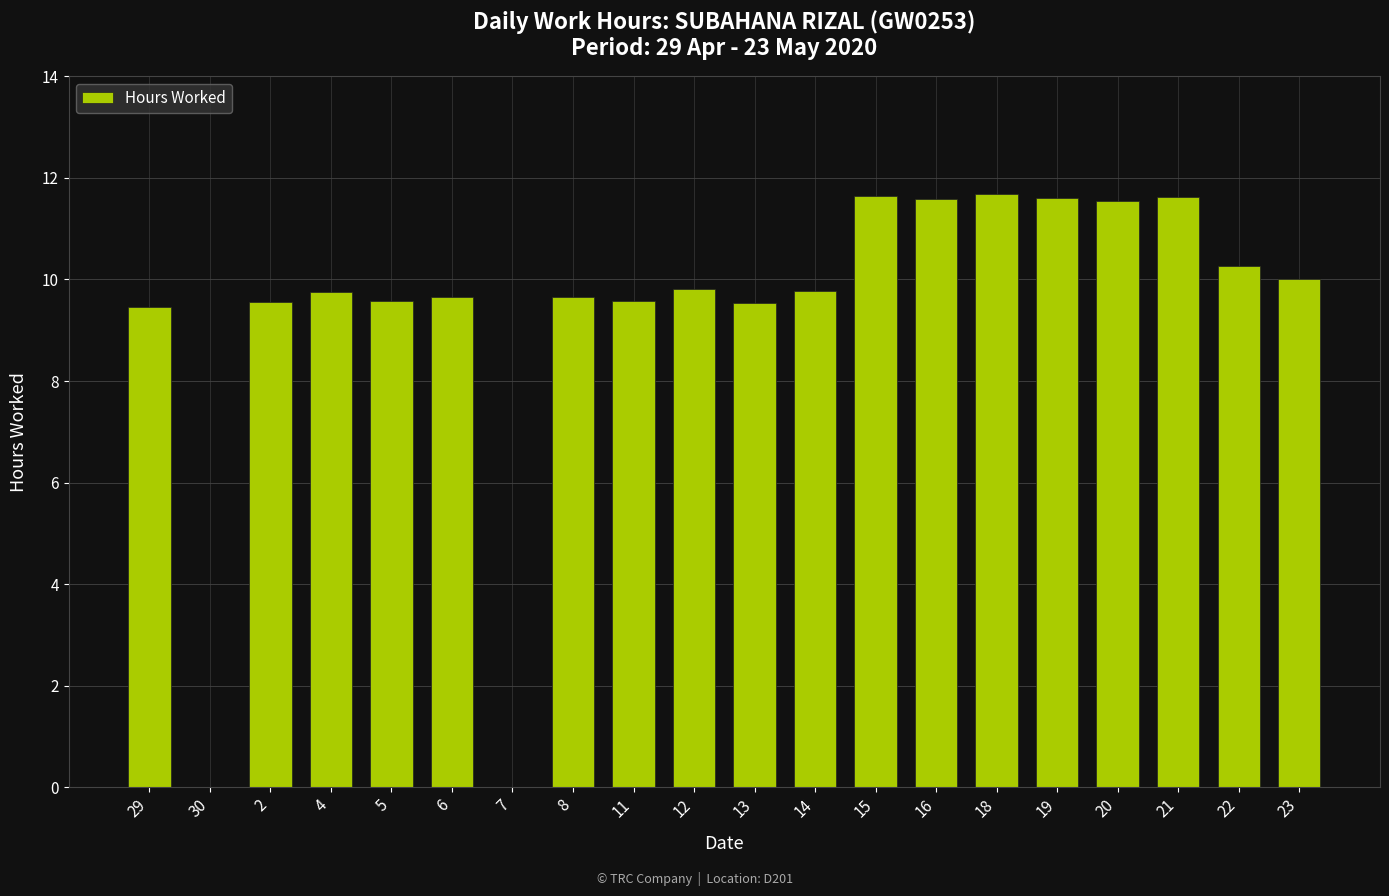

What is the sum of the values at 2 and 7?

9.6